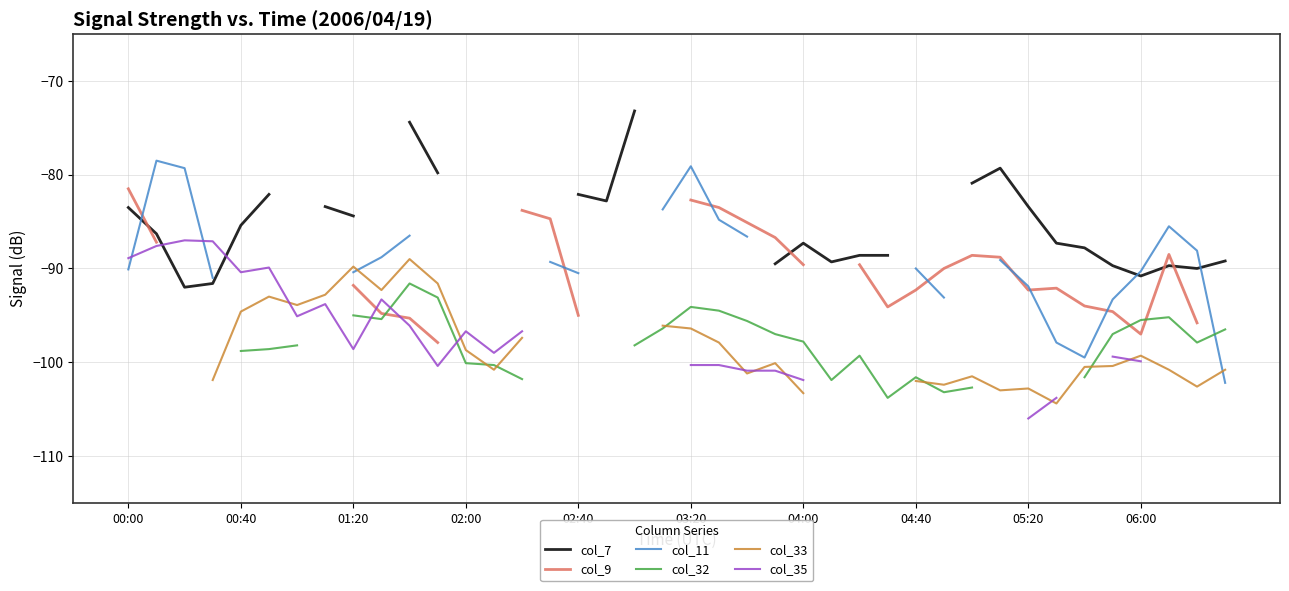

At which category is the sum across all series the highest?

10